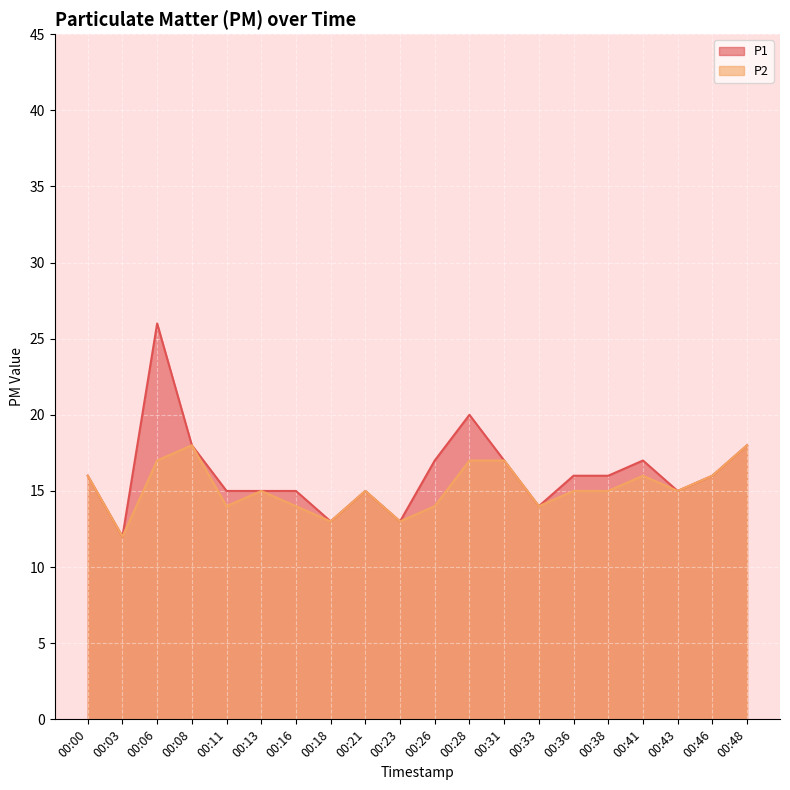

How many values in the P1 series are below 16?

9